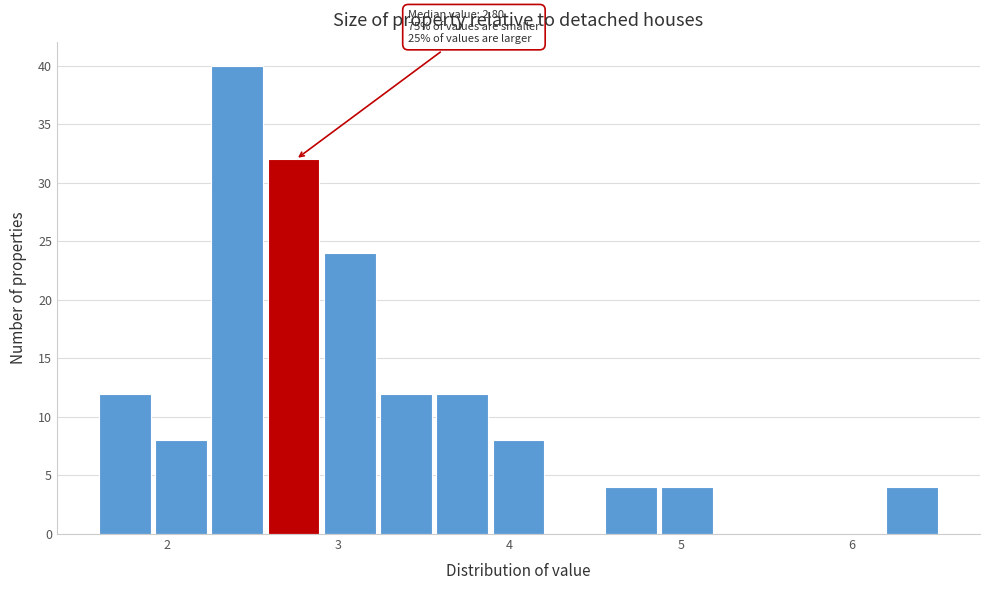

Read against the x-axis, roughly where is the centre of the tallest bar?

2.4